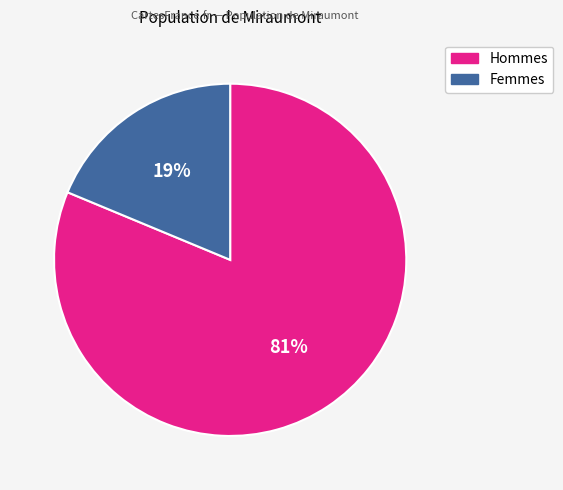

Is there a majority slice in this chart?

Yes